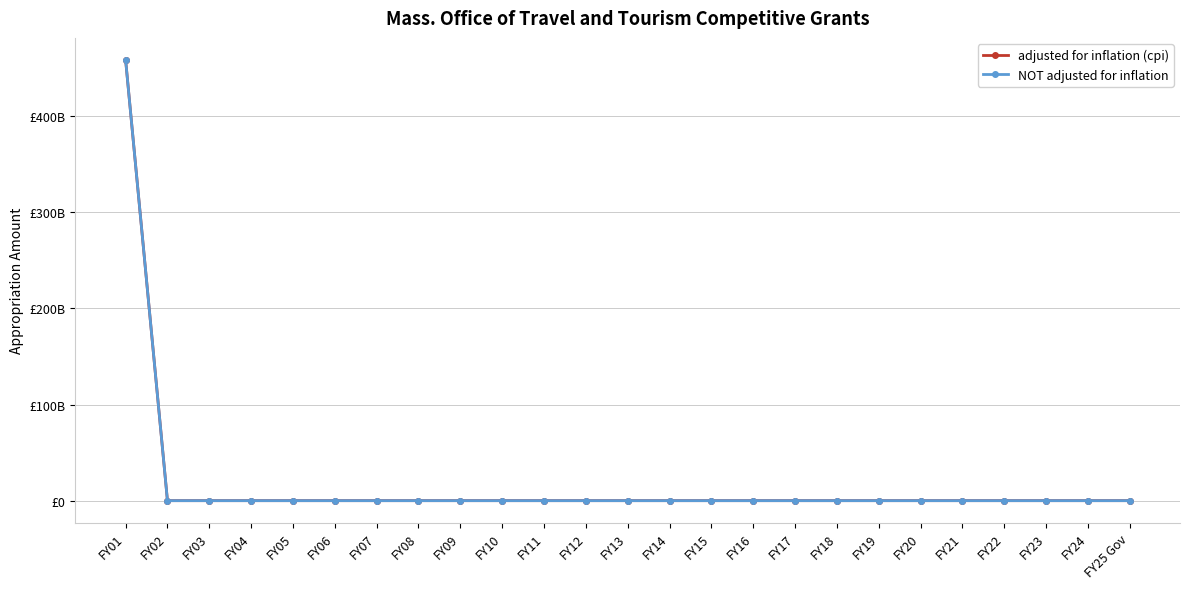

Where is NOT adjusted for inflation nearest to the value 229228129703?

FY01